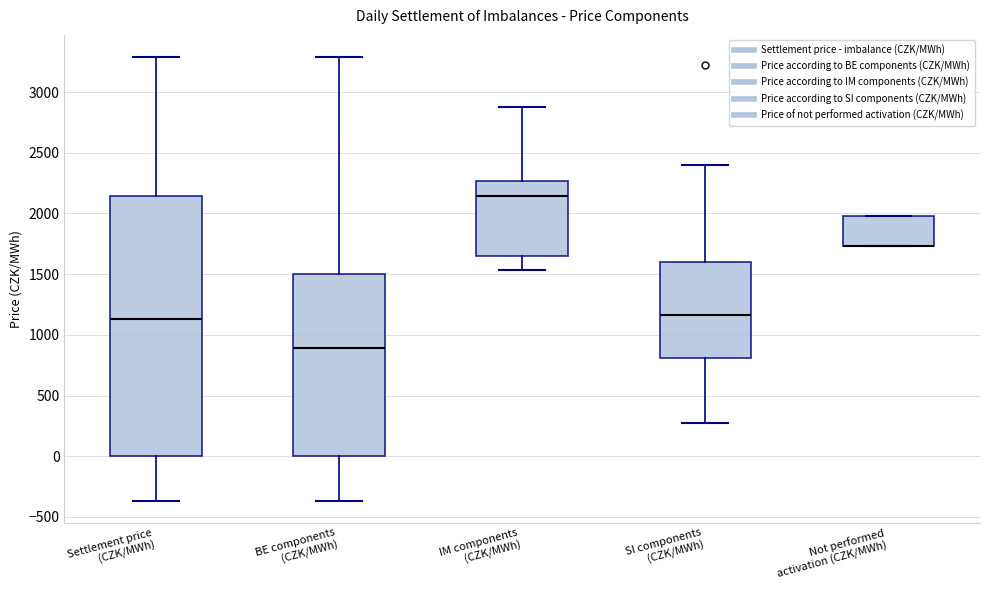

Where is the lower edge of the box for BE components (CZK/MWh) on the y-axis? The values are not printed on the chart, so give them approximately, as read against the axis.

0